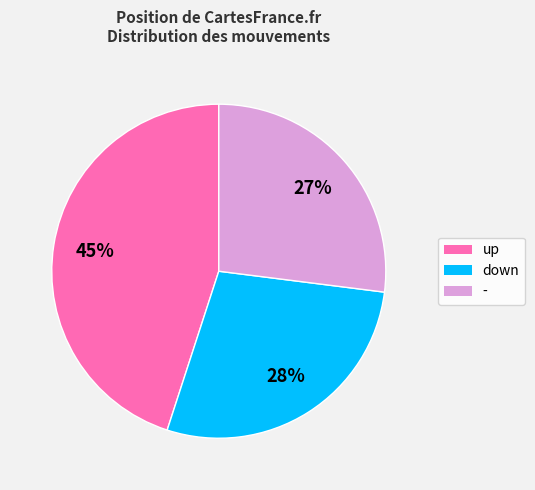

To the nearest percent, what is the average slice percentage?

33%